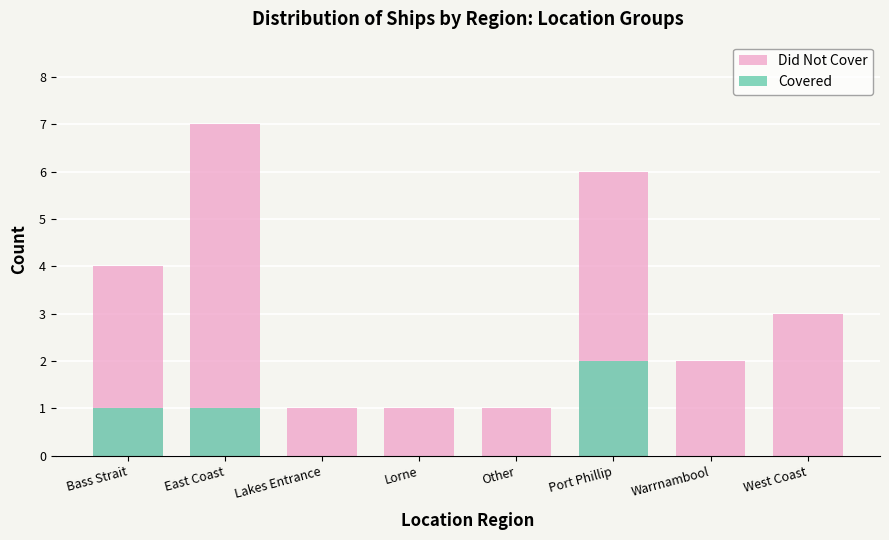

How many Covered values are between 0 and 1?

7